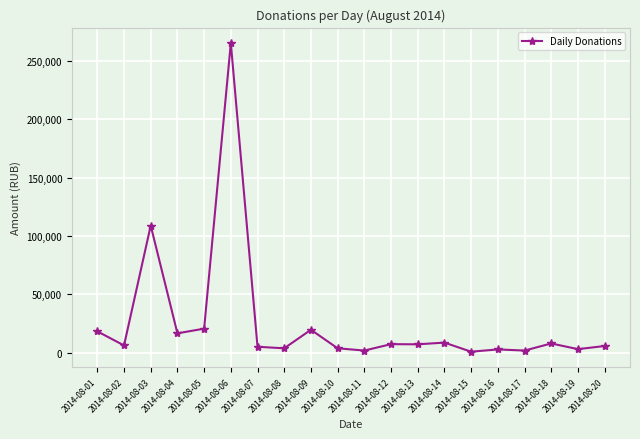

Between 2014-08-09 and 2014-08-20, which is larger?

2014-08-09